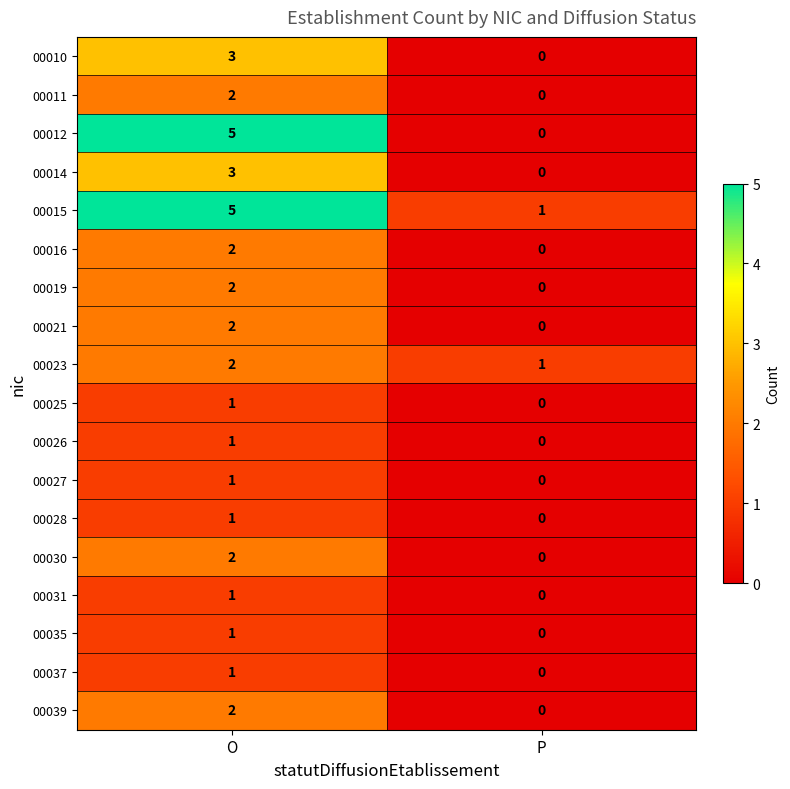

Rank the categories by 00014 value from lowest to highest.

P, O